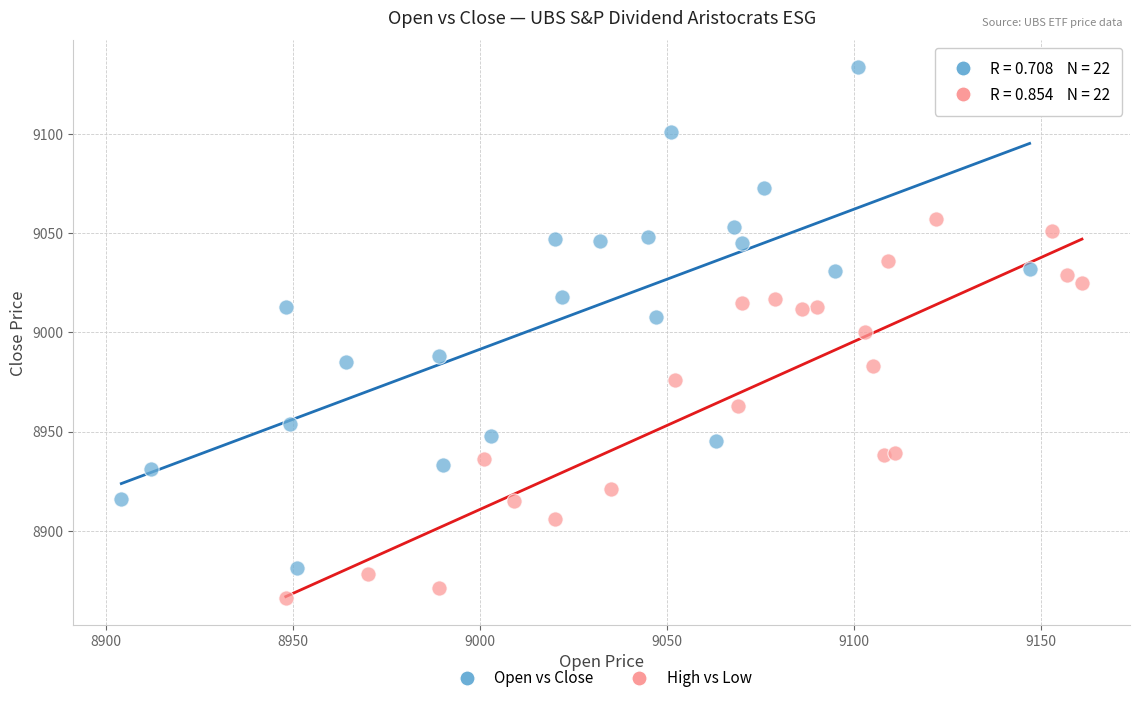

What are all the series names shown in the legend?

Open vs Close, High vs Low